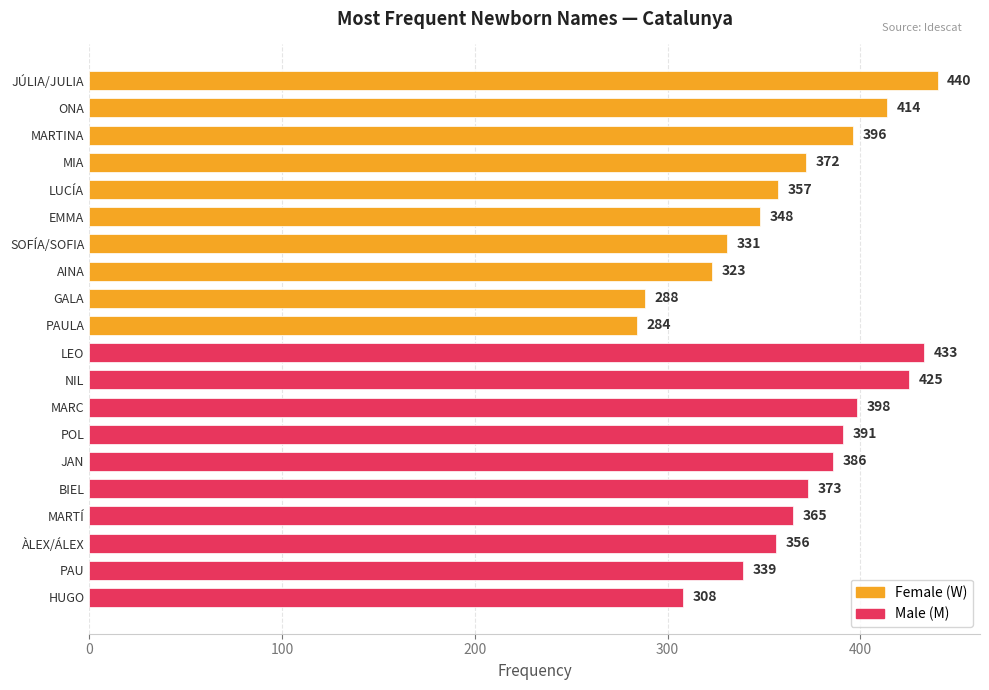

Rank the categories by value from highest to lowest.

JÚLIA/JULIA, LEO, NIL, ONA, MARC, MARTINA, POL, JAN, BIEL, MIA, MARTÍ, LUCÍA, ÀLEX/ÁLEX, EMMA, PAU, SOFÍA/SOFIA, AINA, HUGO, GALA, PAULA